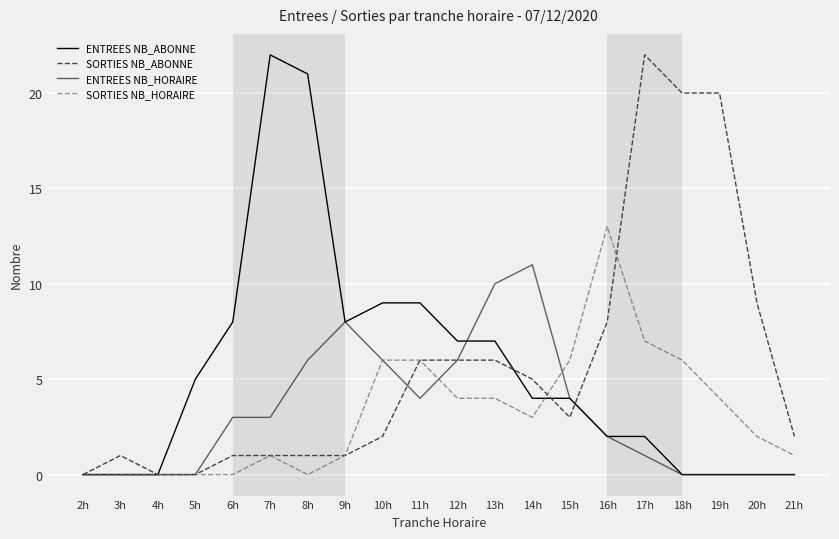

How many lines are shown in the chart?

4